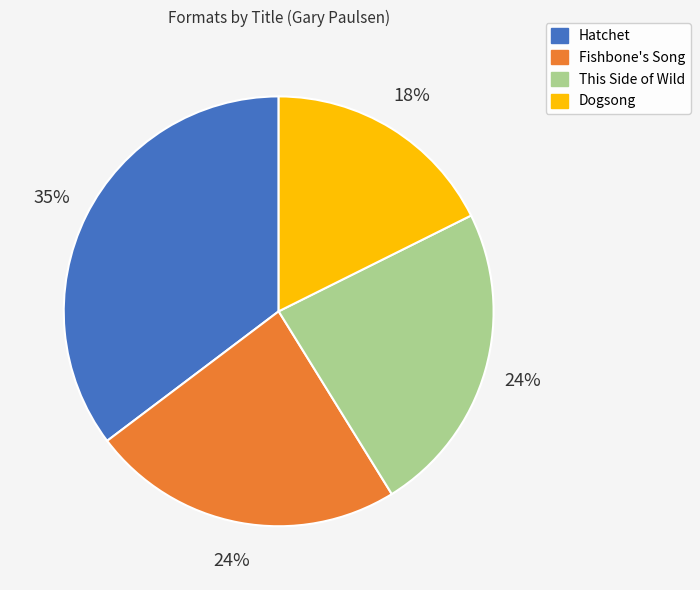

To the nearest percent, what is the average slice percentage?

25%